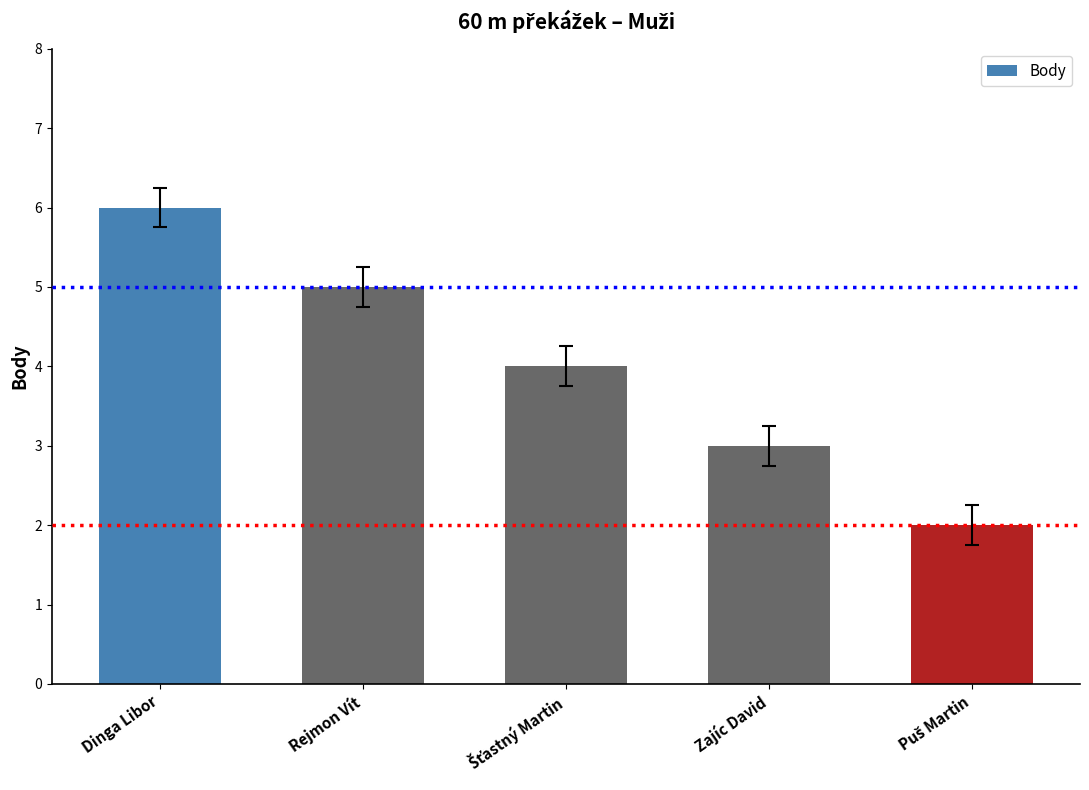

What is the sum of all values?

20